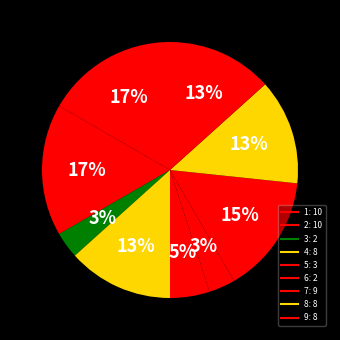

Which category has the smallest portion of the pie?

6